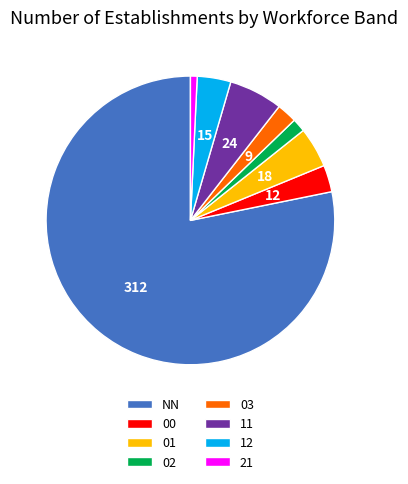

Combined, do 03 and 11 account for over 50%?

No